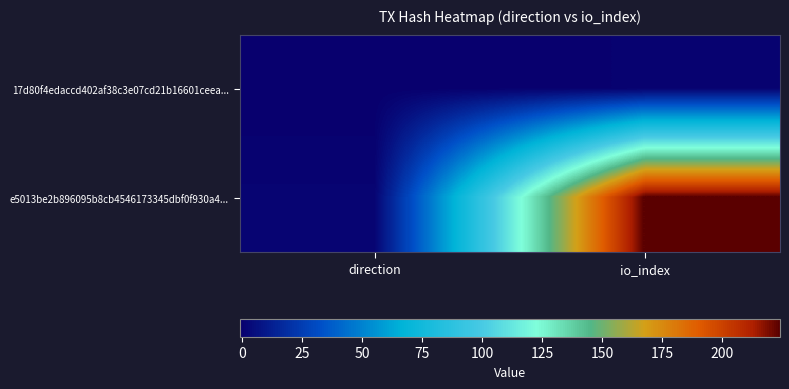

Rank the series at io_index from lowest to highest value.

17d80f4edaccd402af38c3e07cd21b16601ceea..., e5013be2b896095b8cb4546173345dbf0f930a4...